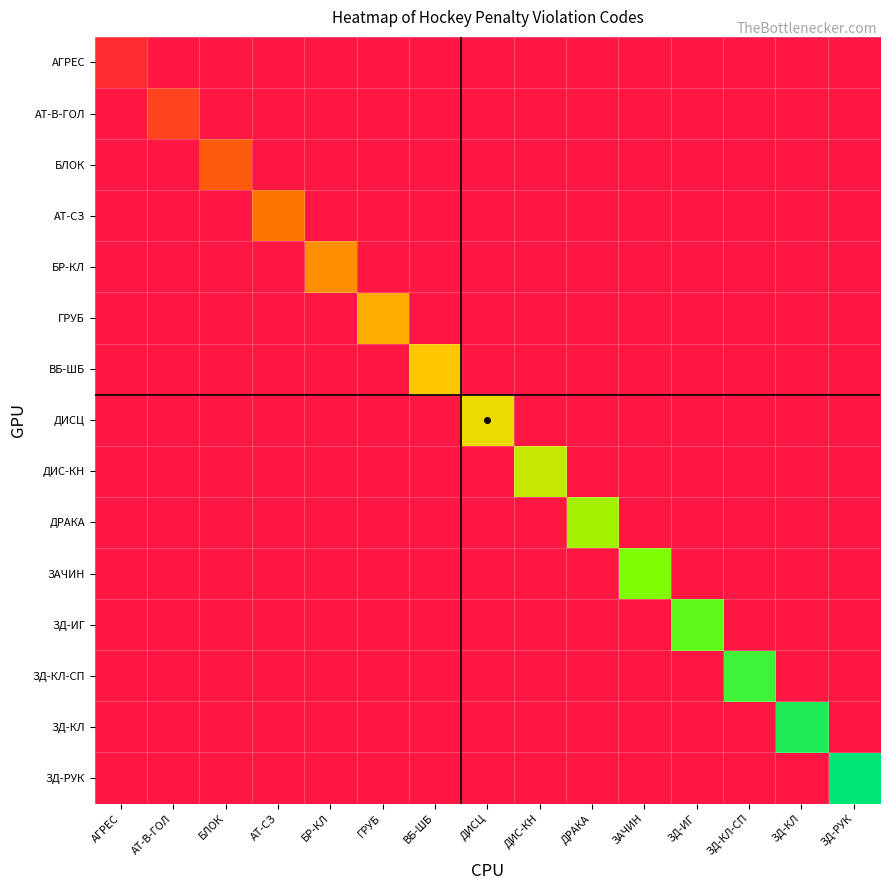

Count the number of data series in this chart.

15